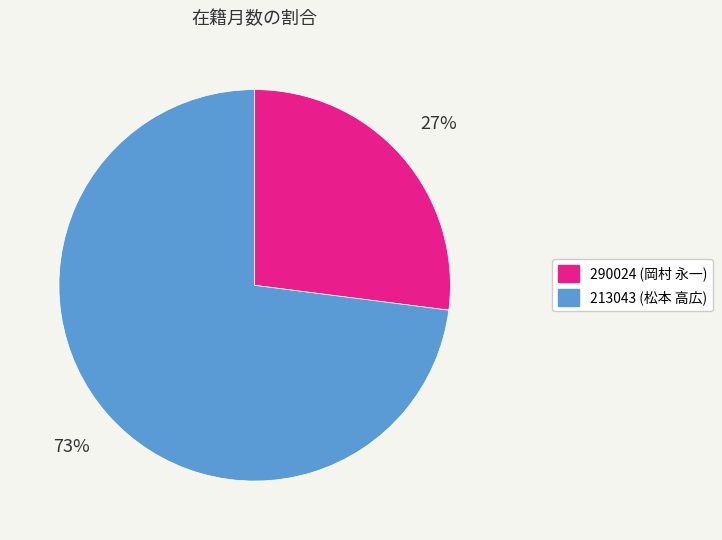

Which category has the biggest portion of the pie?

213043